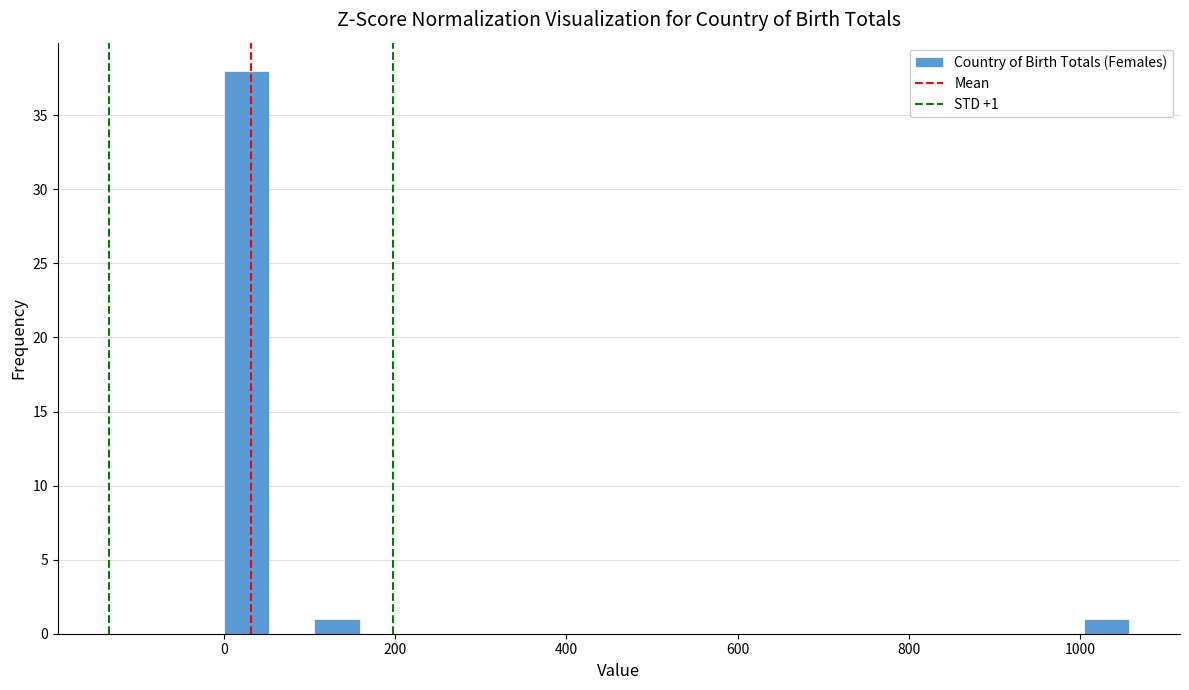

Read against the x-axis, roughly where is the centre of the tallest bar?

20